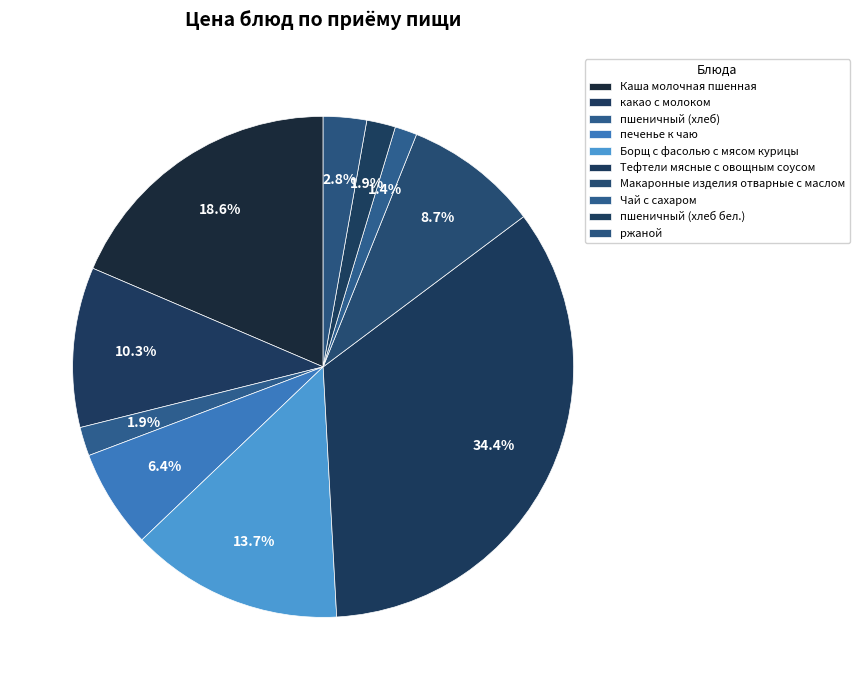

Is there a majority slice in this chart?

No